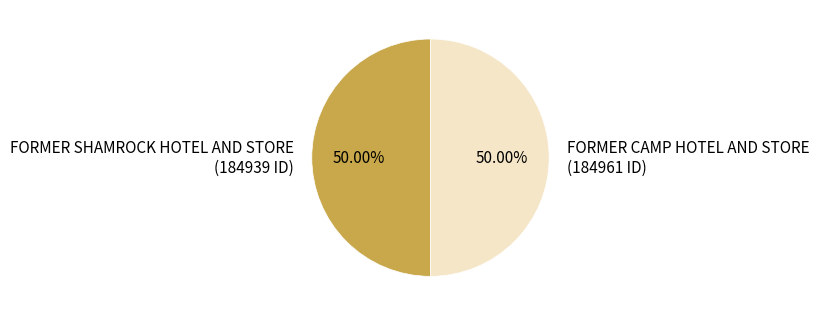

Is the sum of FORMER CAMP HOTEL AND STORE (184961 ID) and FORMER SHAMROCK HOTEL AND STORE (184939 ID) greater than half?

Yes